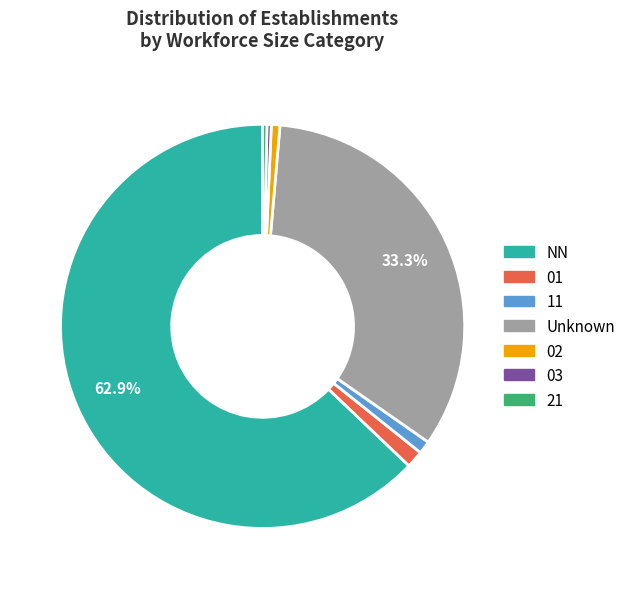

Is there any slice that represents more than half of the pie?

Yes